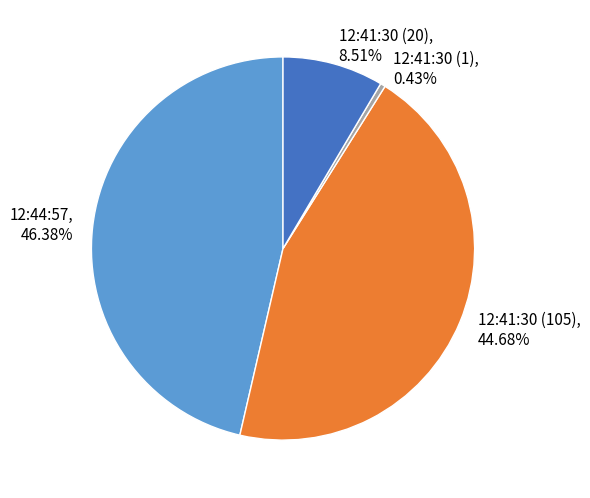

To the nearest percent, what portion does 12:41:30 (105) represent?

45%